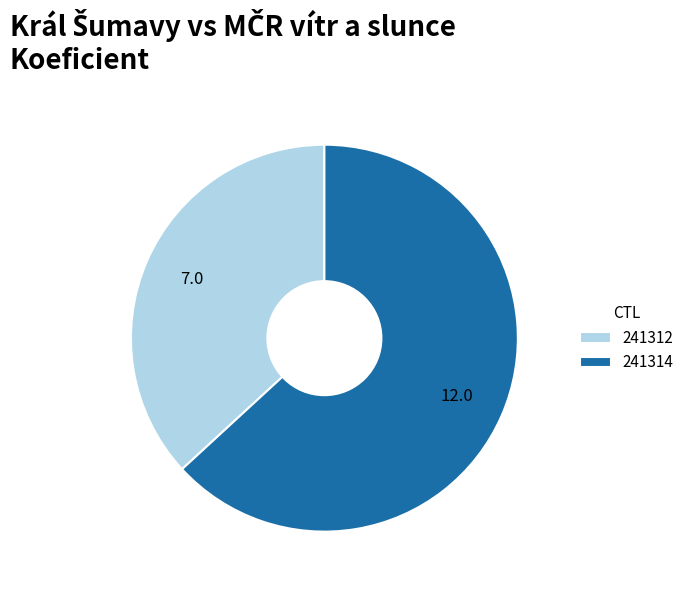

The 241314 slice represents 63% of the pie. True or false?

True